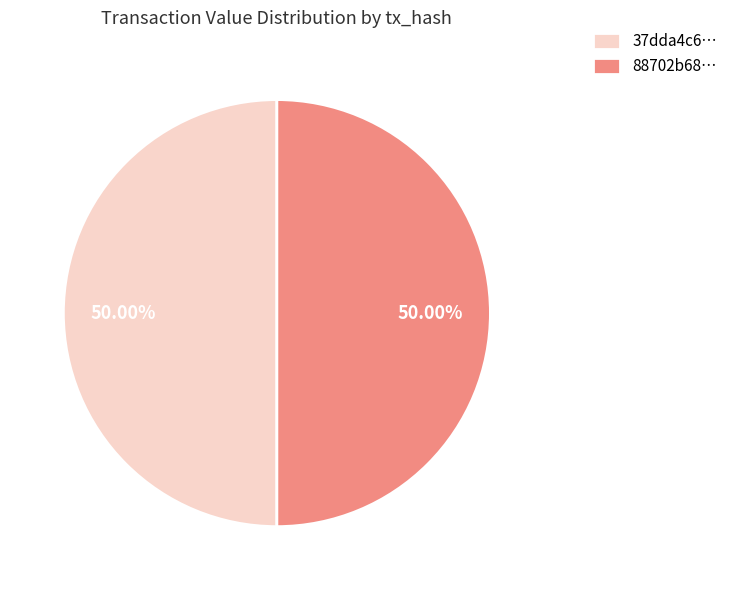

Approximately how many times larger is the value at 88702b68… compared to 37dda4c6…?

1.0